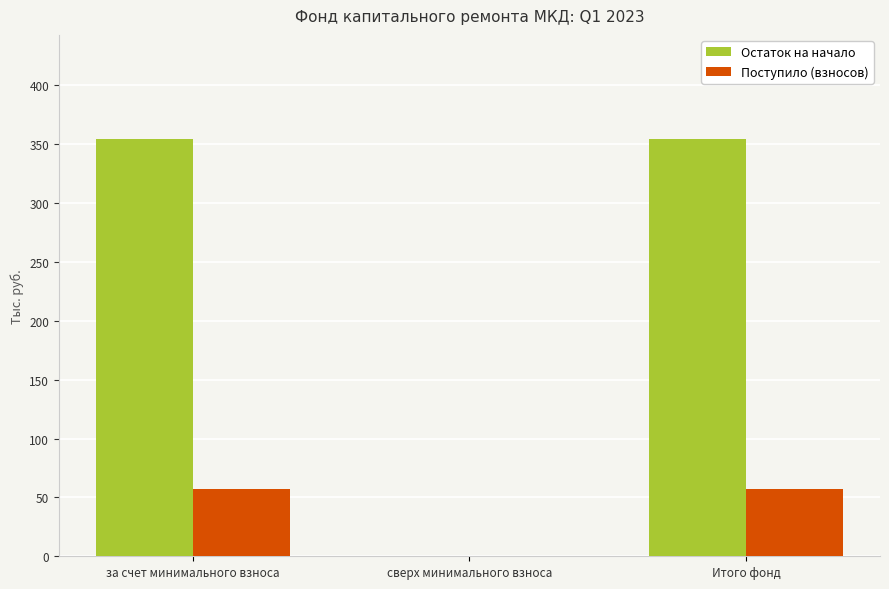

Reading right to left, transcribe all the data shown in this chart.

Остаток на начало: Итого фонд=354.3	сверх минимального взноса=0.0	за счет минимального взноса=354.3
Поступило (взносов): Итого фонд=57.3	сверх минимального взноса=0.0	за счет минимального взноса=57.3